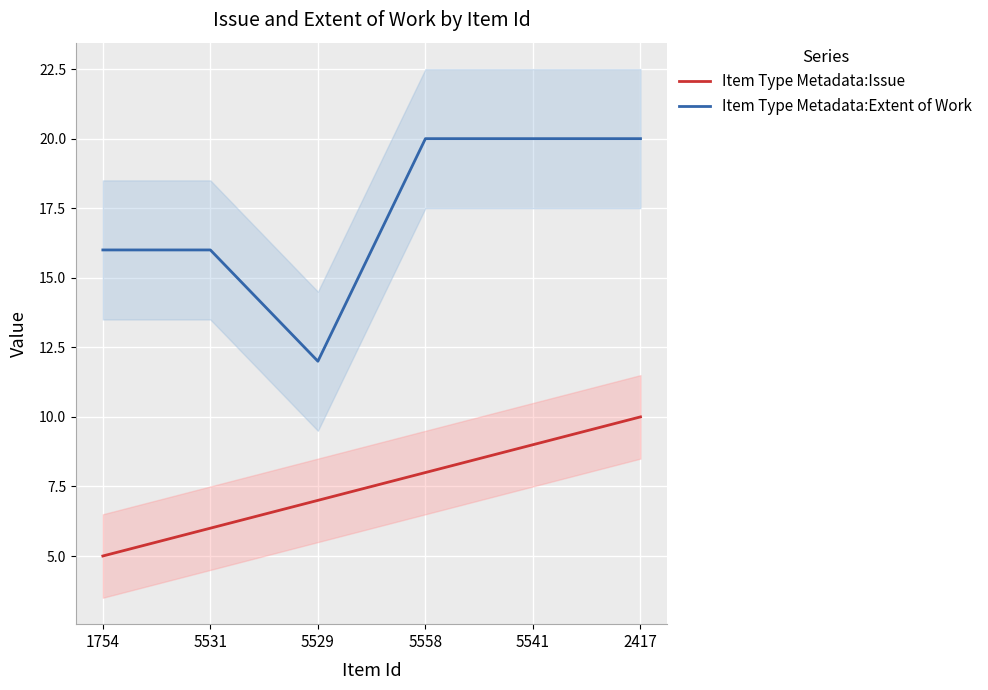

How many interior local valleys does the Item Type Metadata:Extent of Work series have?

1